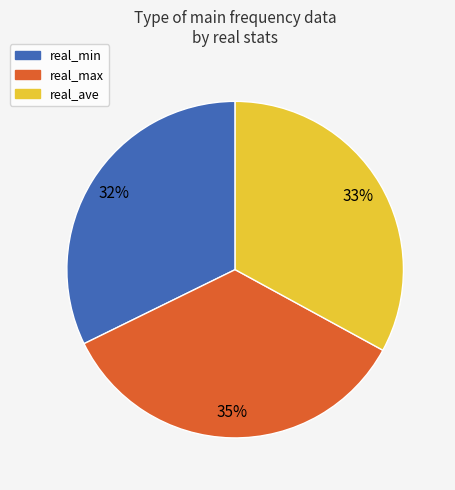

To the nearest percent, what is the difference between the largest and smallest slice percentages?

3%